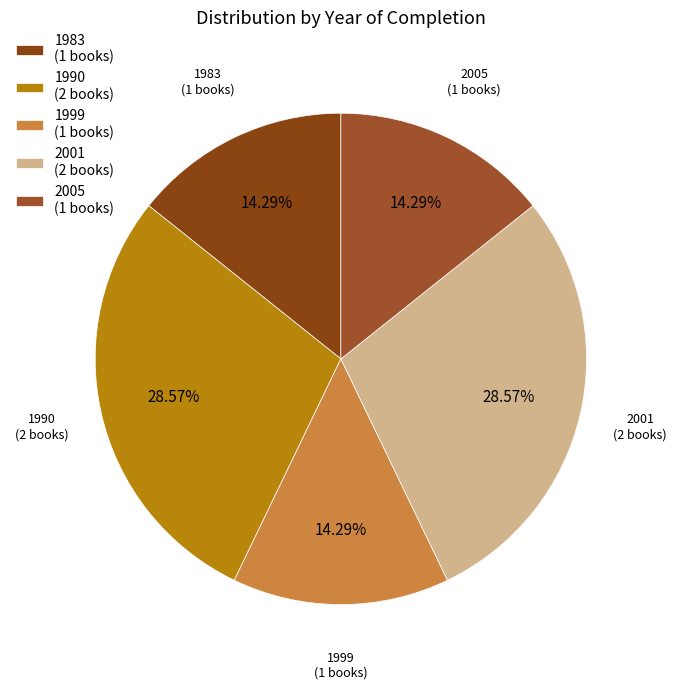

Is 1999 (1 books) the majority of the pie?

No